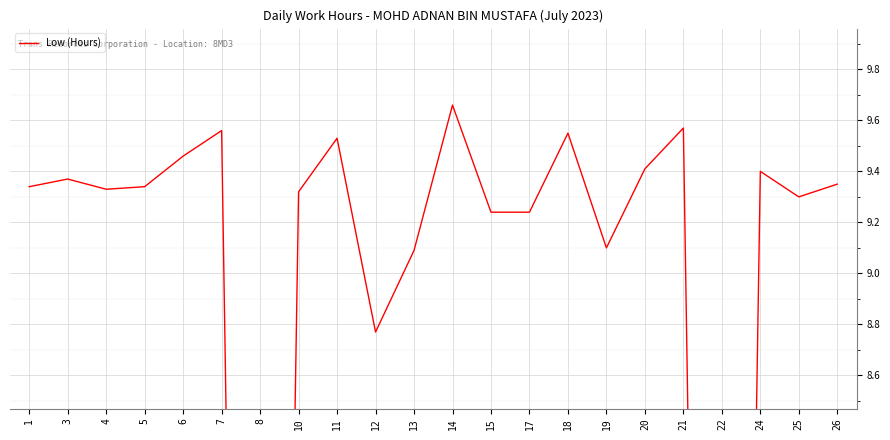

List the labels in order of value, smallest first.

8, 22, 12, 13, 19, 15, 17, 25, 10, 4, 1, 5, 26, 3, 24, 20, 6, 11, 18, 7, 21, 14